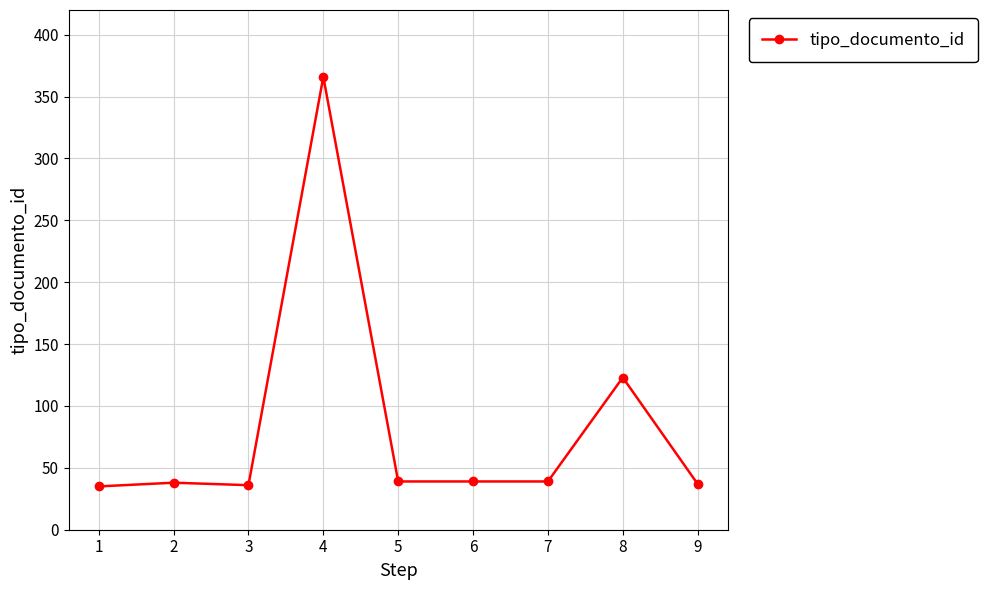

True or false: there are more than 1 points higher than both neighbors.

True